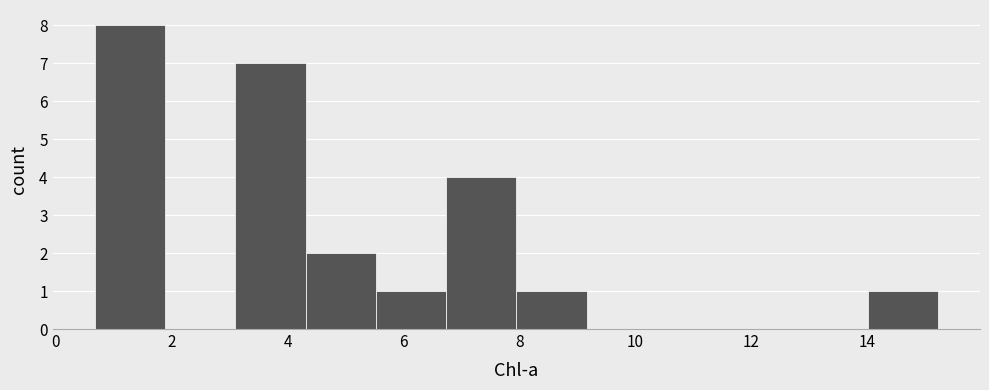

Over which range of the x-axis is the bar tallest?

0.6 to 1.8